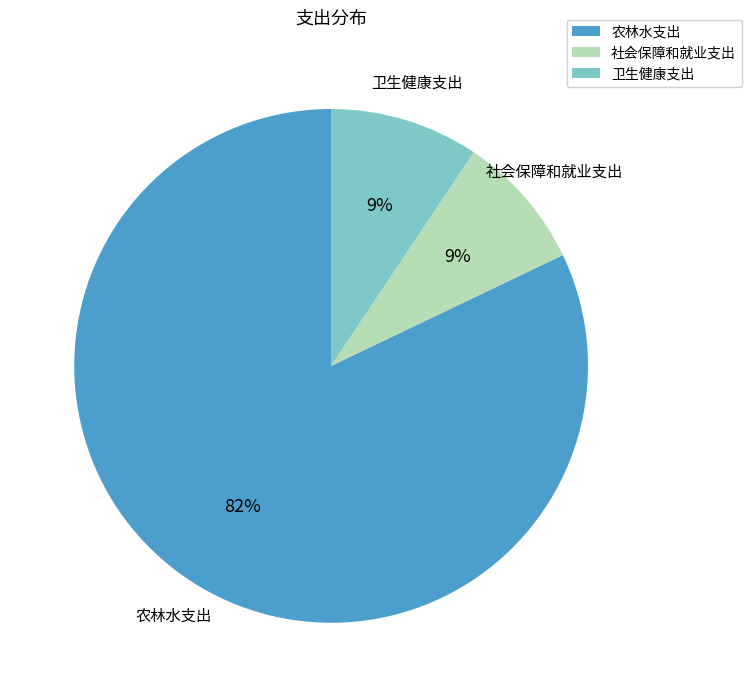

Which slice is the largest?

农林水支出